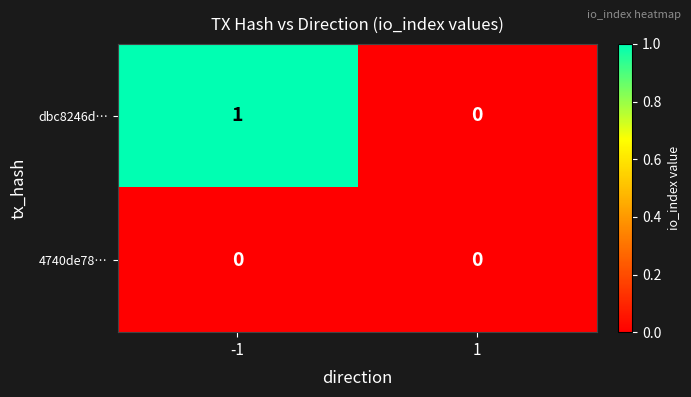

List the series in order of their overall mean, lowest first.

4740de78…, dbc8246d…